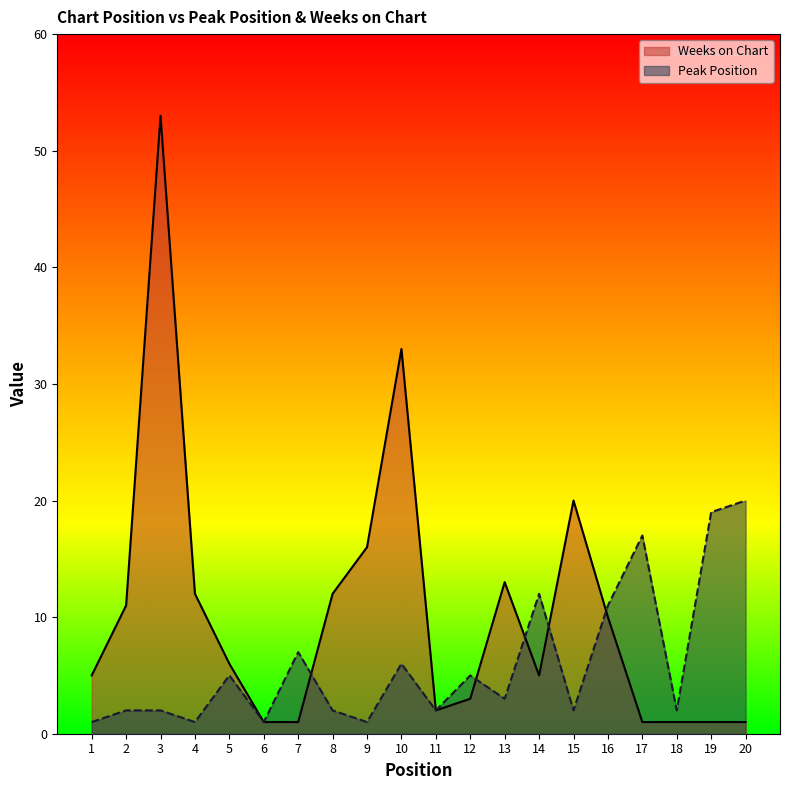

Rank the categories by Weeks on Chart value from highest to lowest.

3, 10, 15, 9, 13, 4, 8, 2, 16, 5, 1, 14, 12, 11, 6, 7, 17, 18, 19, 20